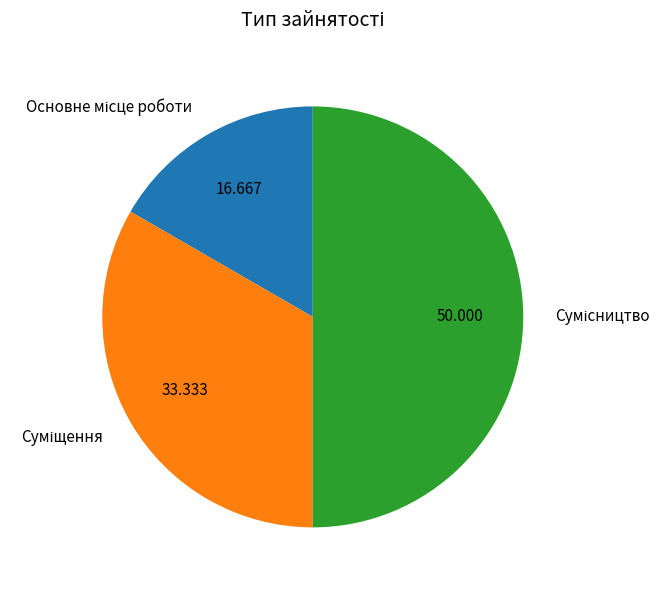

Combined, do Суміщення and Сумісництво account for over 50%?

Yes